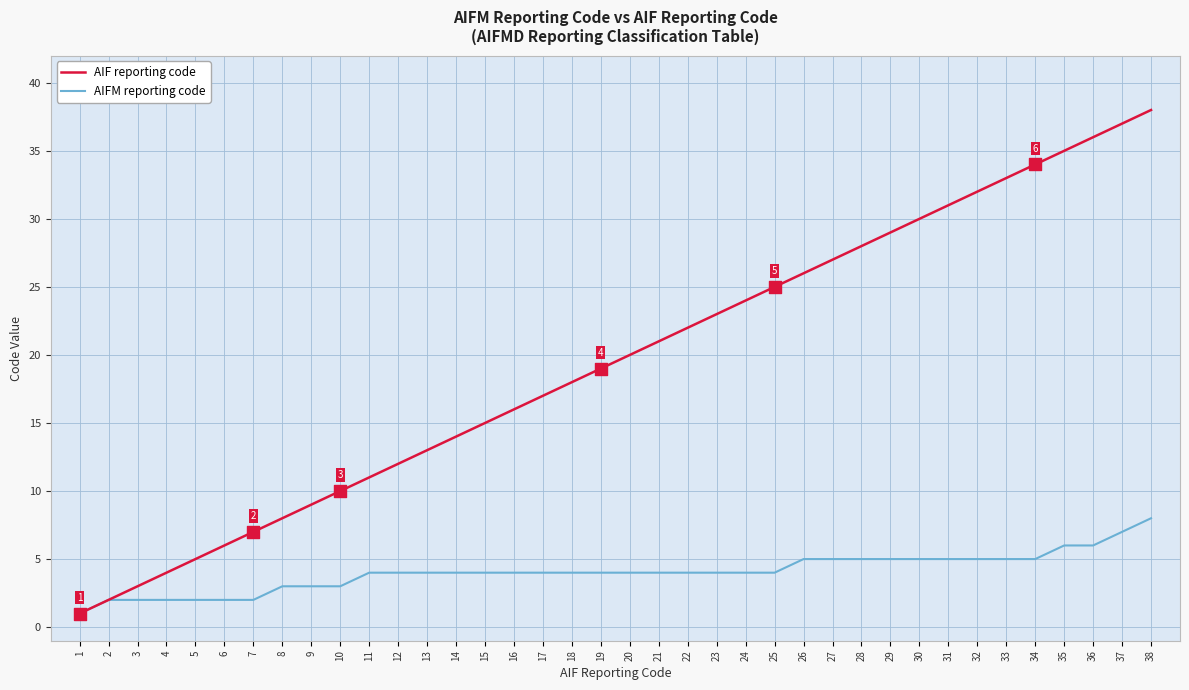

At which category is the sum across all series the highest?

38